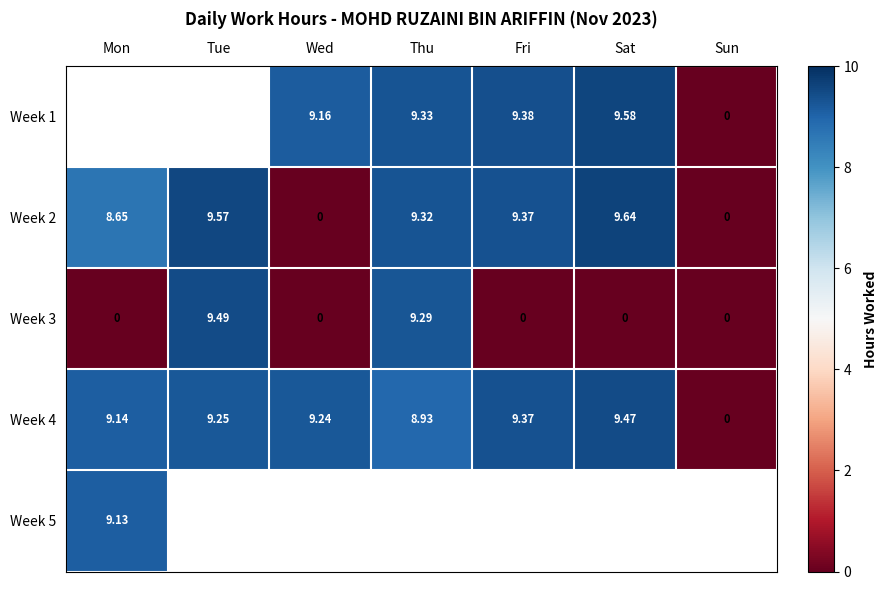

How many positive values does the Week 2 series have?

5